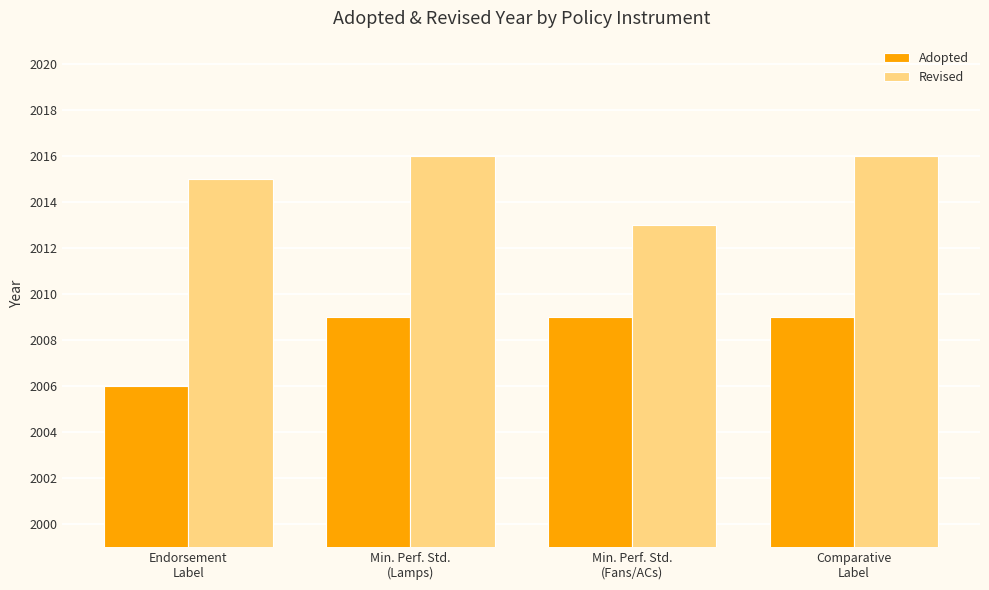

What is the minimum value for Revised?

2013